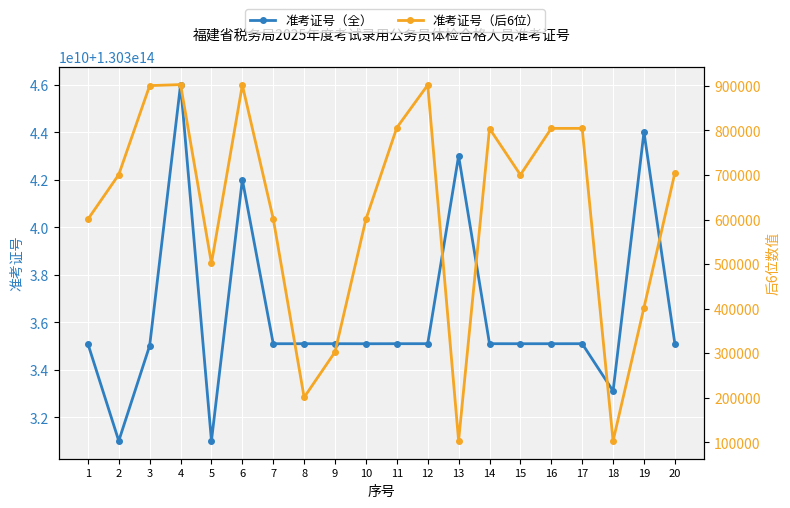

At which label does 准考证号（全） reach its minimum?

2